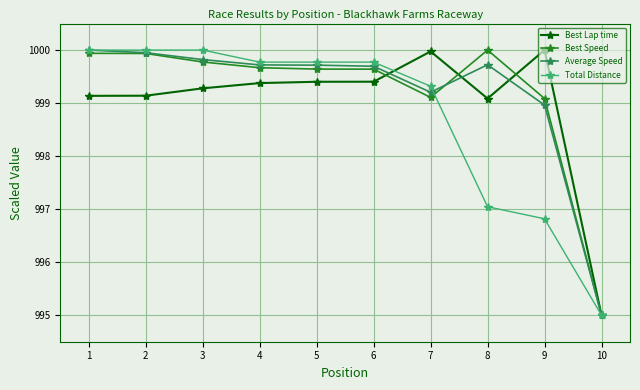

Count the number of data series in this chart.

4